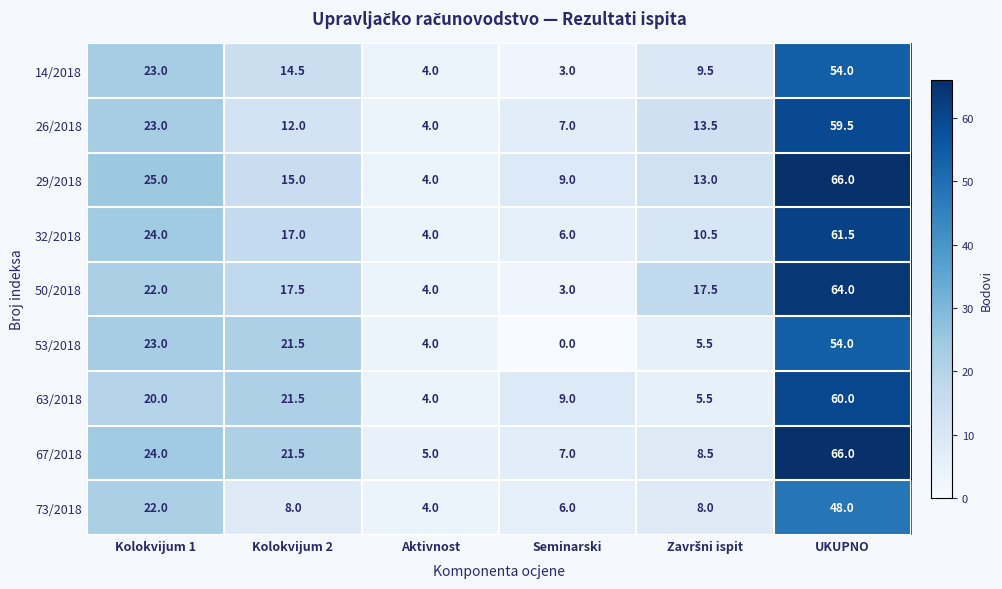

What is the difference between the 32/2018 values at Kolokvijum 1 and Kolokvijum 2?

7.0